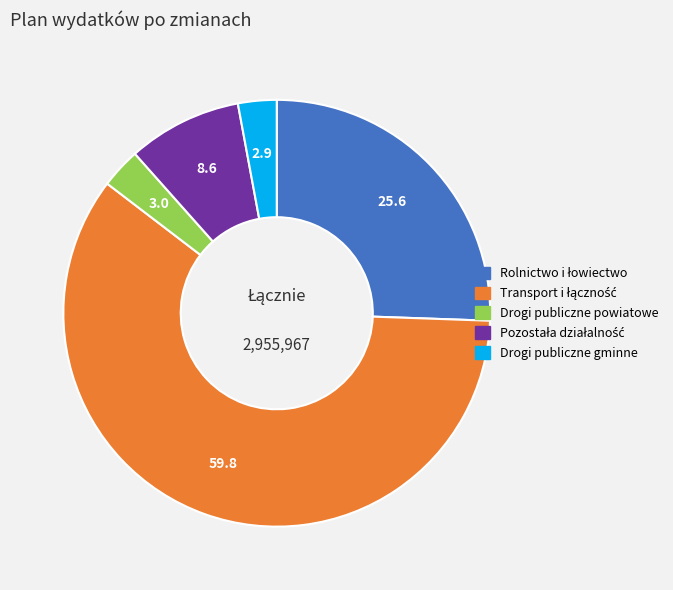

True or false: Drogi publiczne powiatowe accounts for 3% of the total.

True